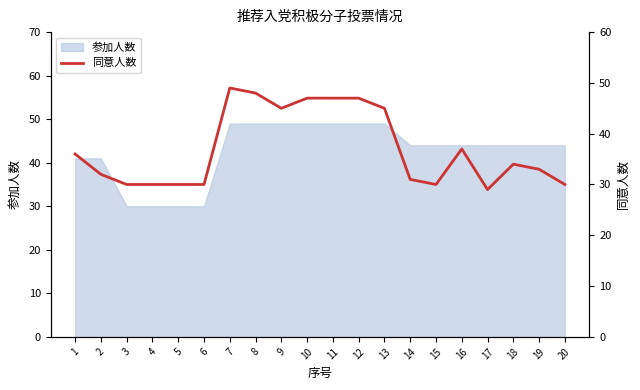

The value of 参加人数 at 4 is 8. True or false?

False